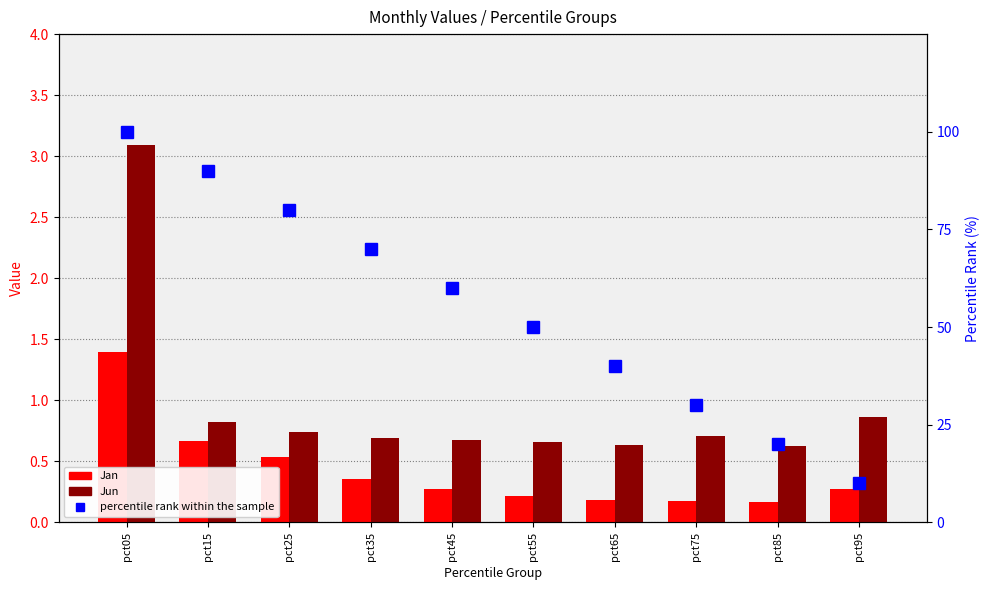

At which label is percentile rank within the sample closest to 55?

pct45